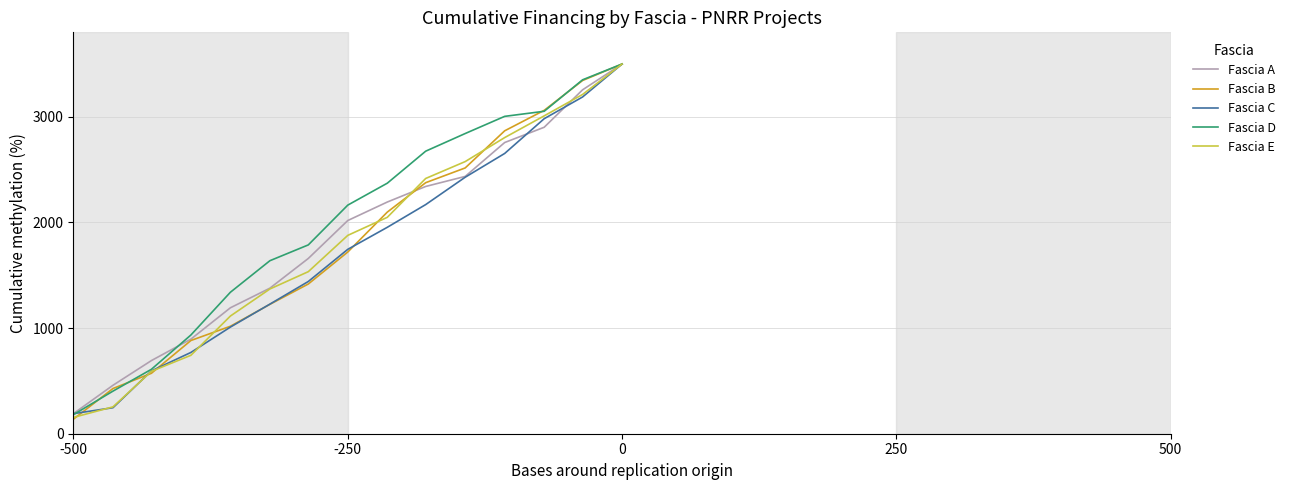

What is the highest value of the Fascia D series?

3500.0